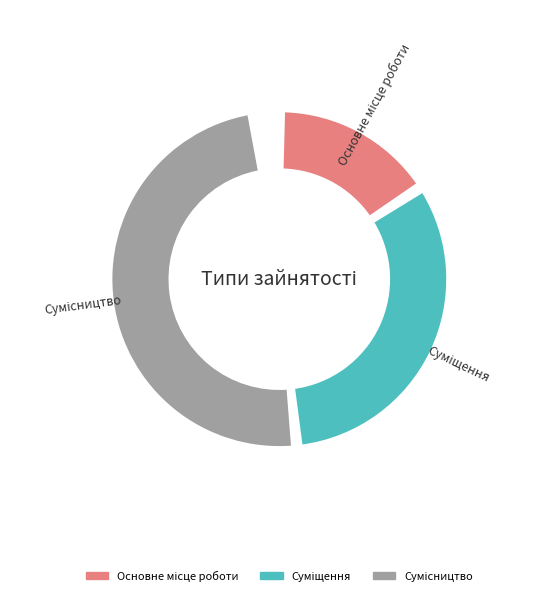

Which has a higher value, Основне місце роботи or Суміщення?

Суміщення